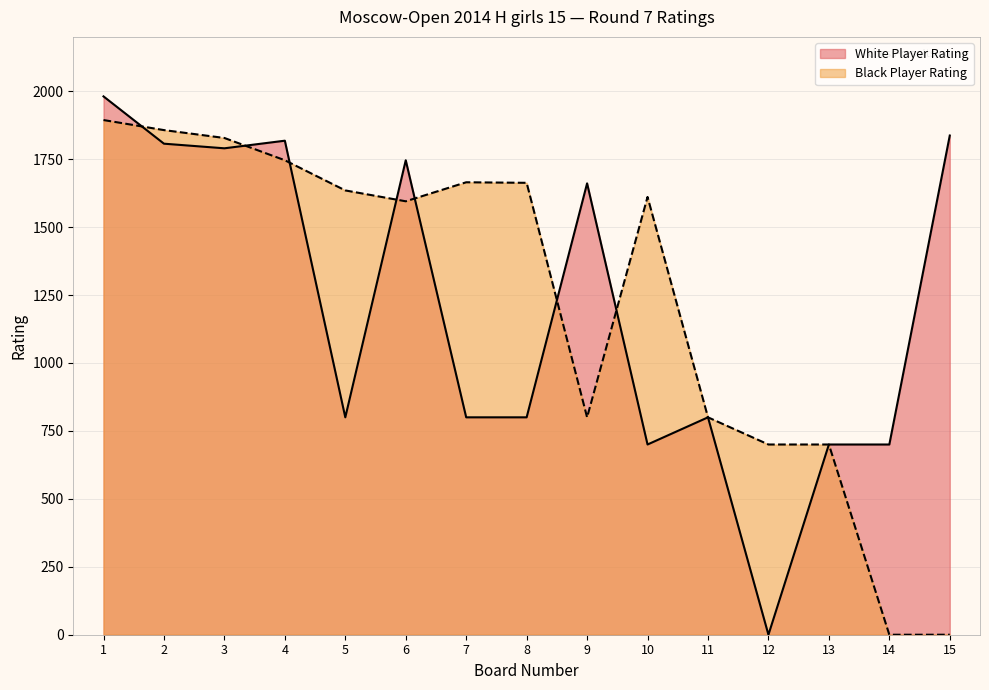

At how many categories does at least one series exceed 622?

15